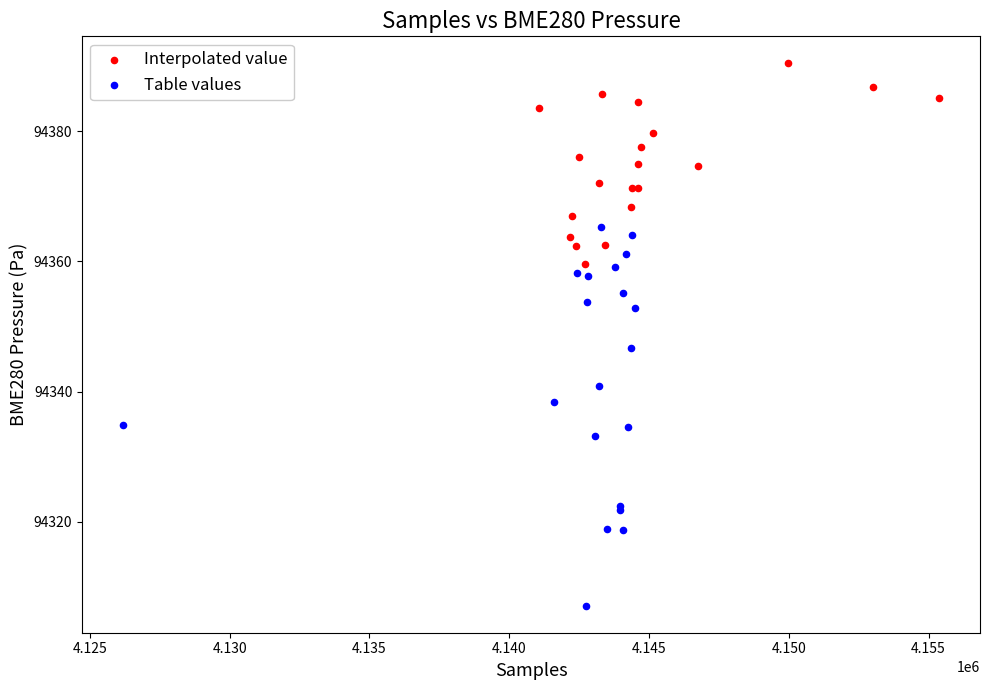

Which series contains the lowest Y value?

Table values